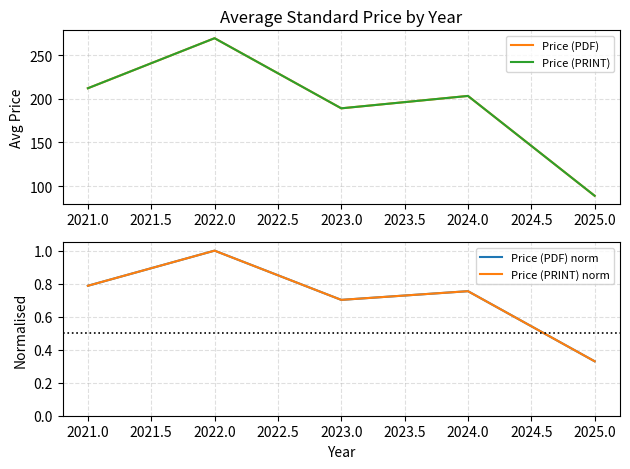

Reading left to right, transcribe all the data shown in this chart.

Price (PDF): 212.0	269.3	189.0	203.2	88.8
Price (PRINT): 212.0	269.3	189.0	203.2	88.8
Price (PDF) norm: 0.8	1.0	0.7	0.8	0.3
Price (PRINT) norm: 0.8	1.0	0.7	0.8	0.3